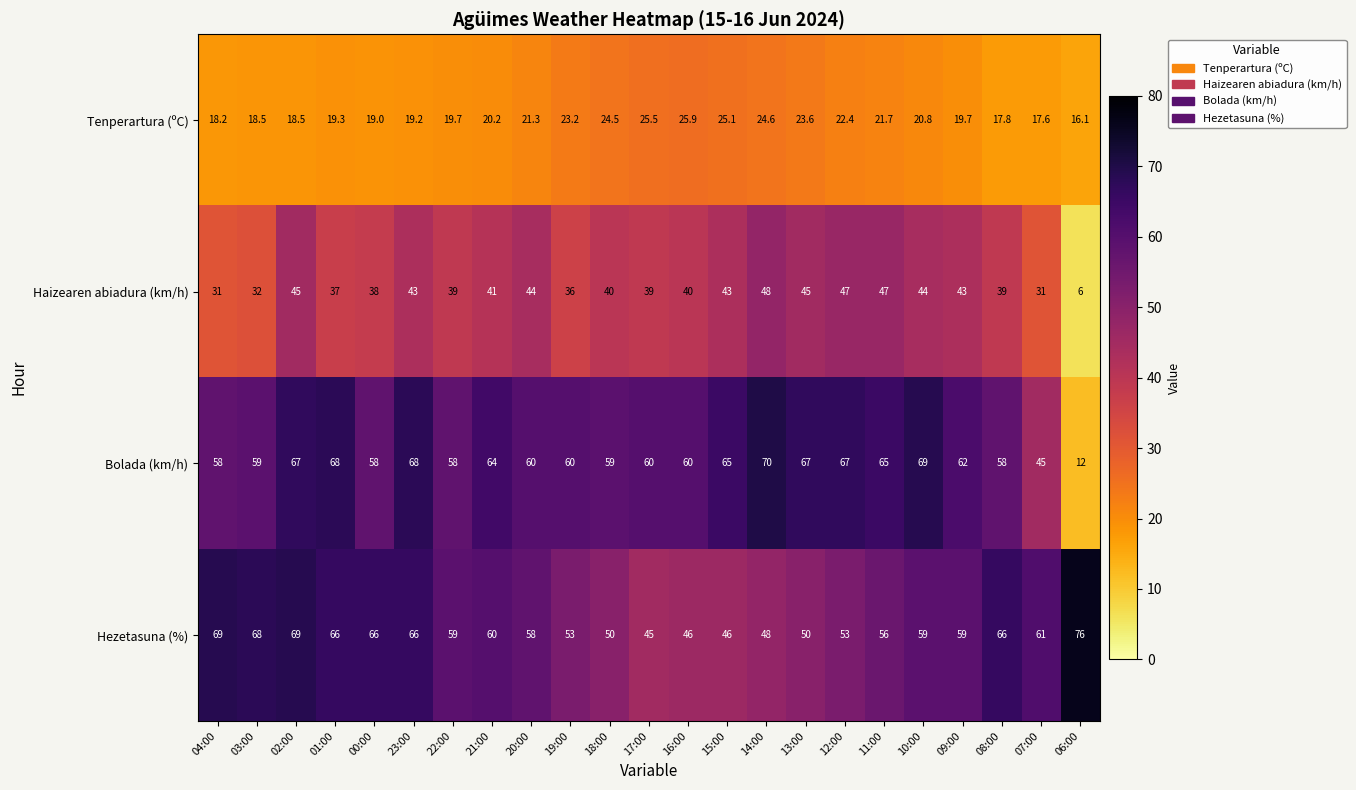

What is the difference between the Haizearen abiadura (km/h) values at 08:00 and 01:00?

2.0